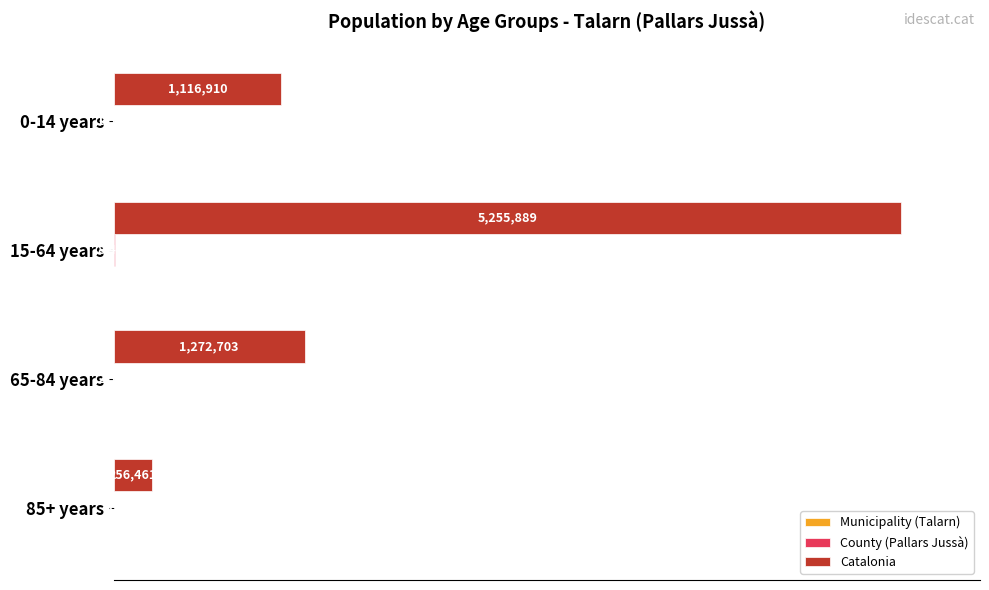

Count the number of categories in the chart.

4